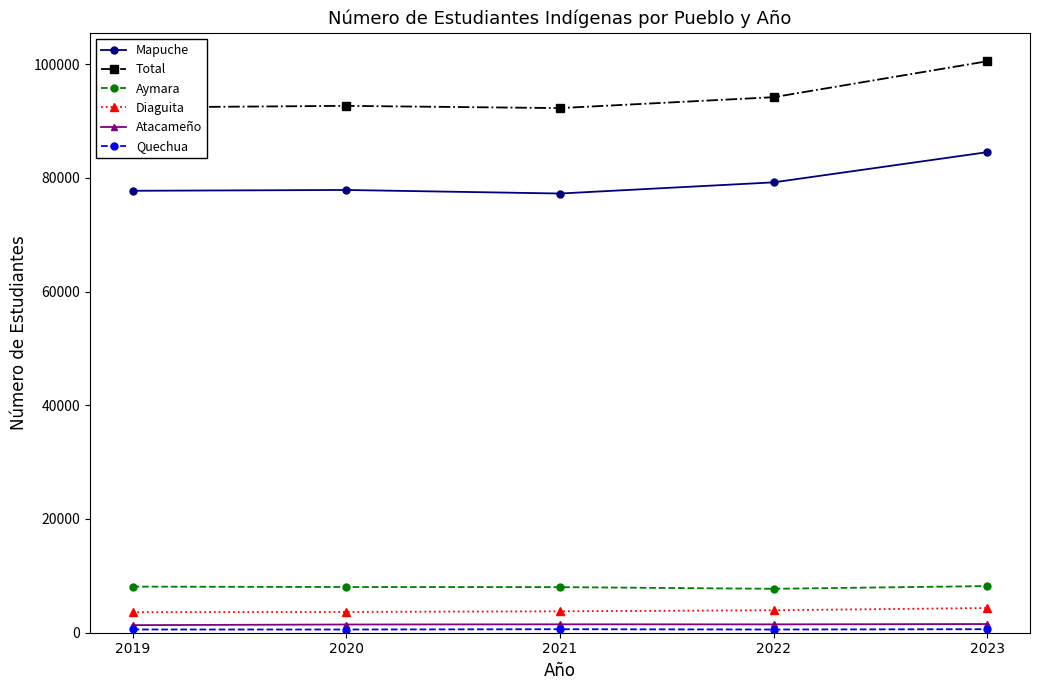

At how many categories does at least one series exceed 60871?

5